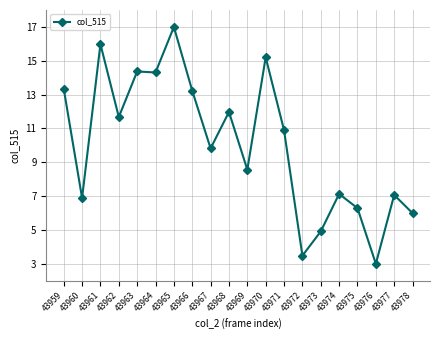

What is the smallest value displayed?

3.0